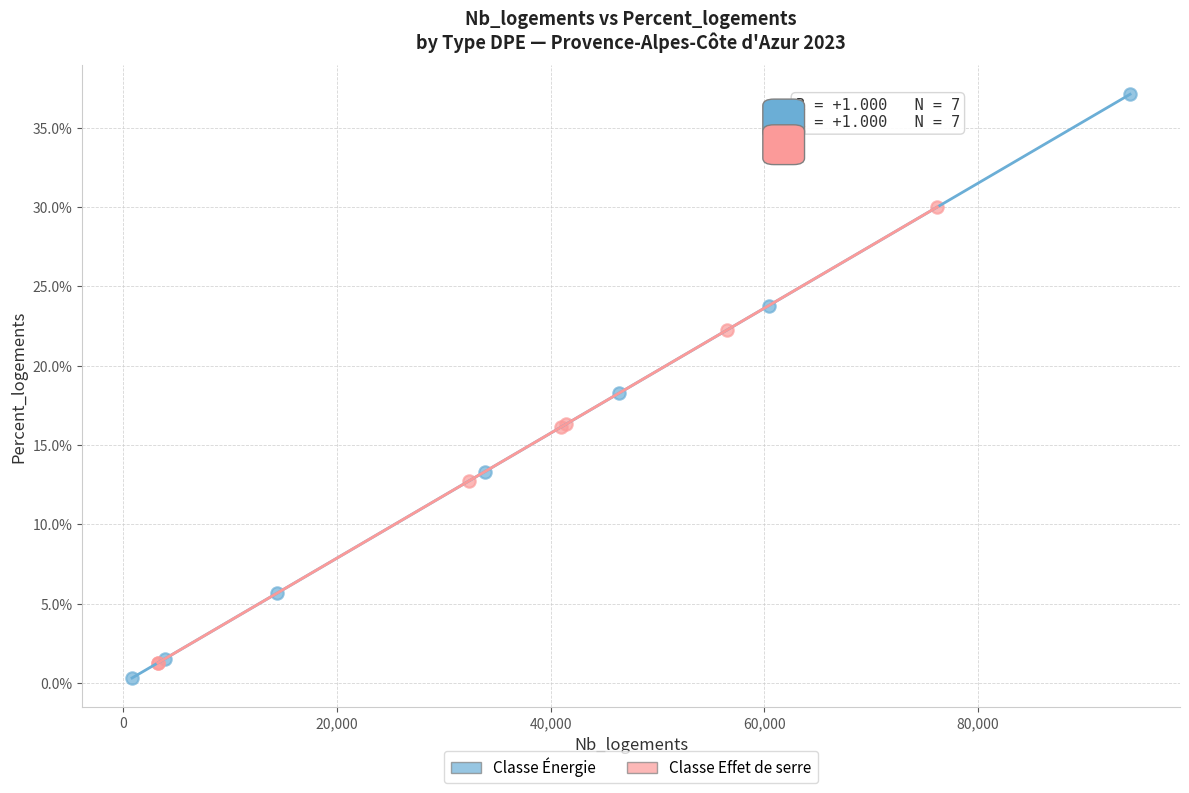

Which series has the largest Y range (max minus min)?

Classe Énergie